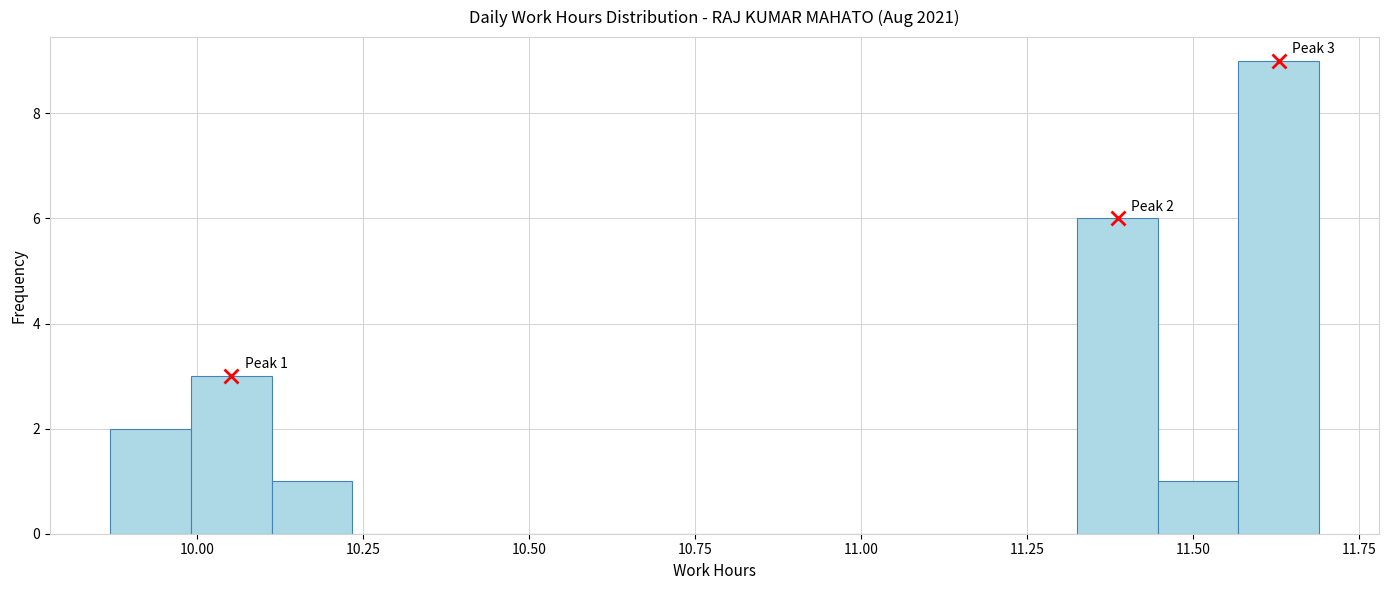

Read against the x-axis, roughly where is the centre of the tallest bar?

11.65